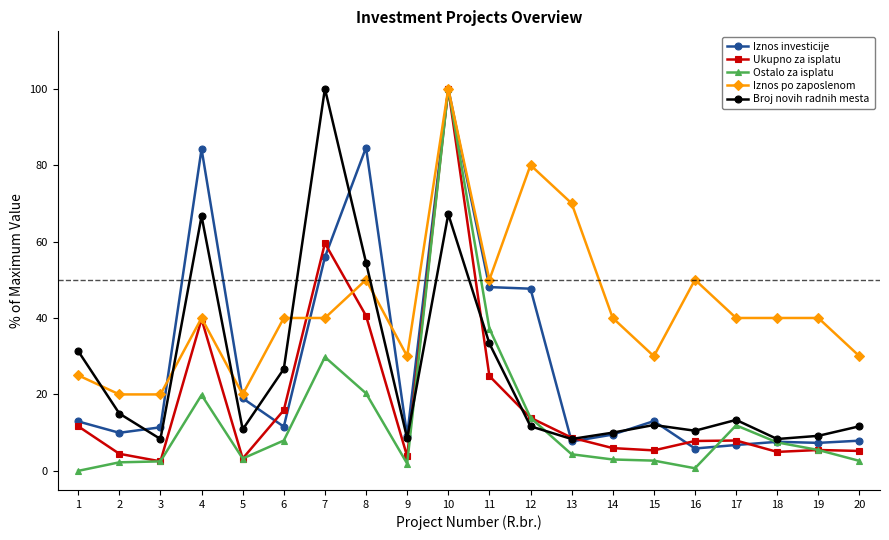

At which category does Iznos investicije reach its first local valley?

2